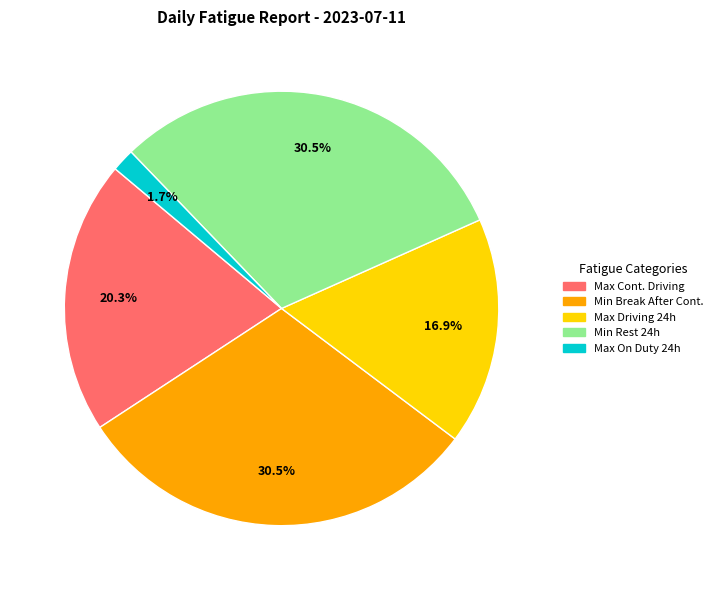

Does any single category account for the majority?

No